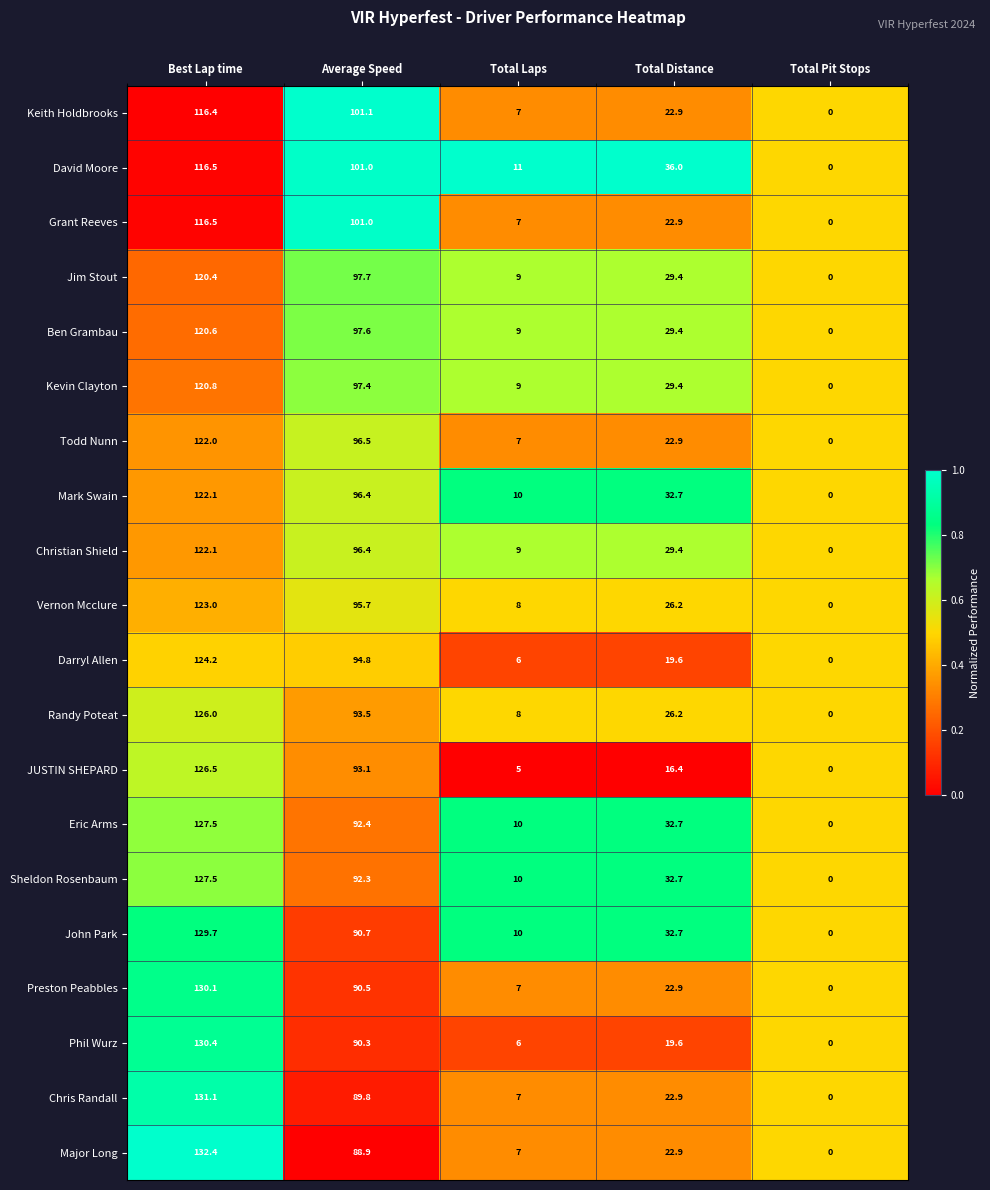

Where is Eric Arms nearest to the value 63?

Average Speed